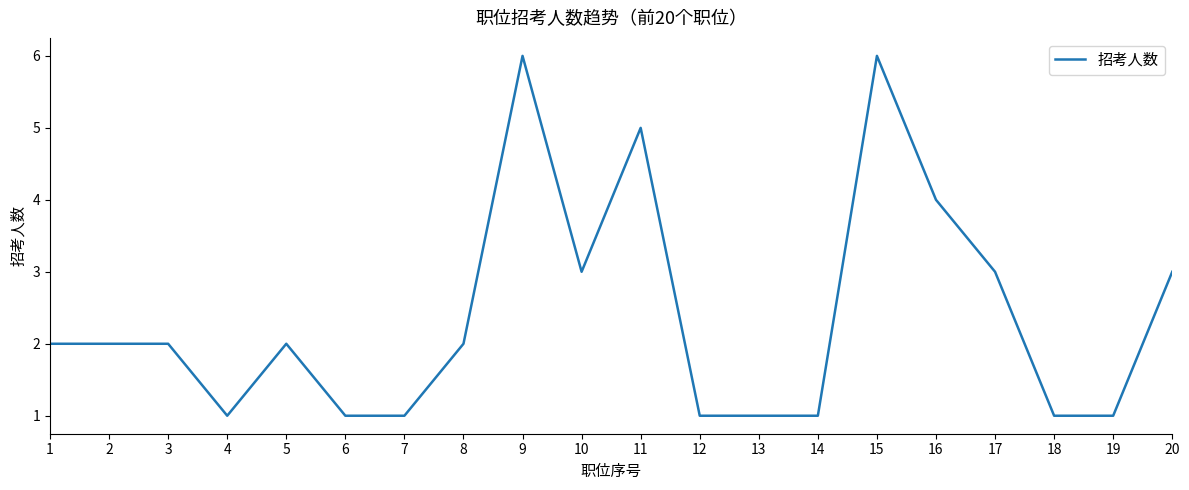

What is the difference between the maximum and minimum values?

5